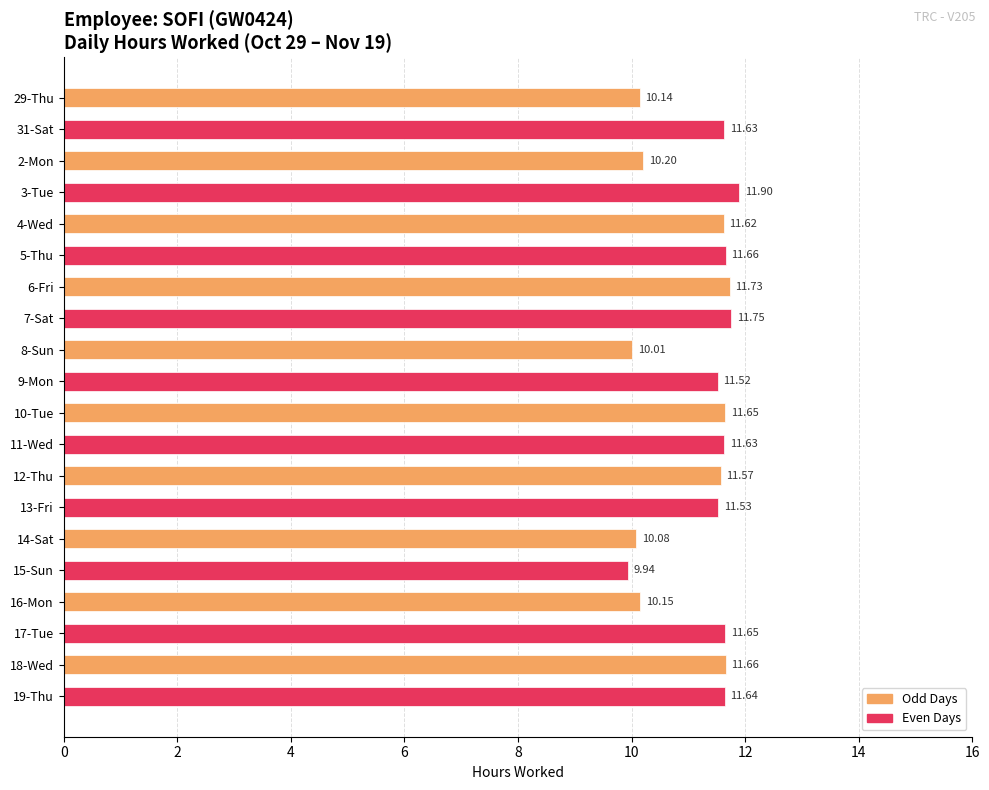

Approximately how many times larger is the value at 11-Wed compared to 15-Sun?

1.2